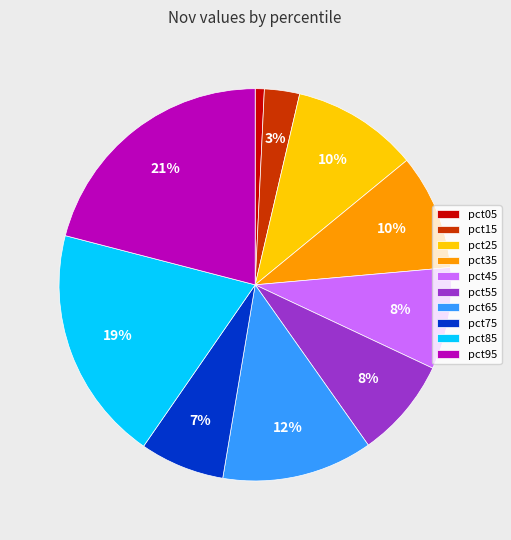

To the nearest percent, what is the difference between the pct55 and pct85 slice percentages?

11%